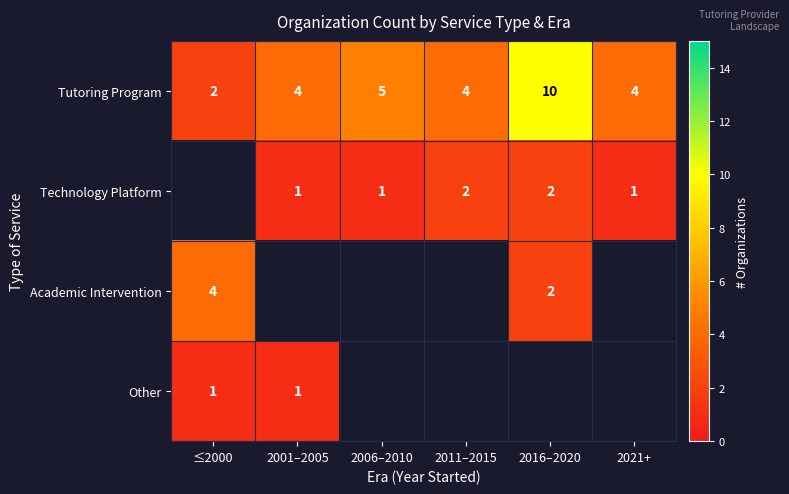

At which label is Tutoring Program closest to 6?

2006–2010